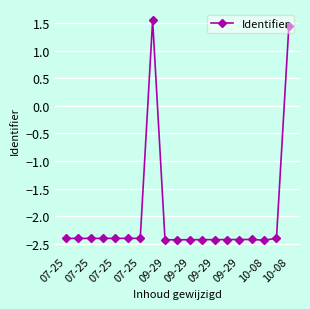

What is the value of the 3rd point from the left?

-2.4